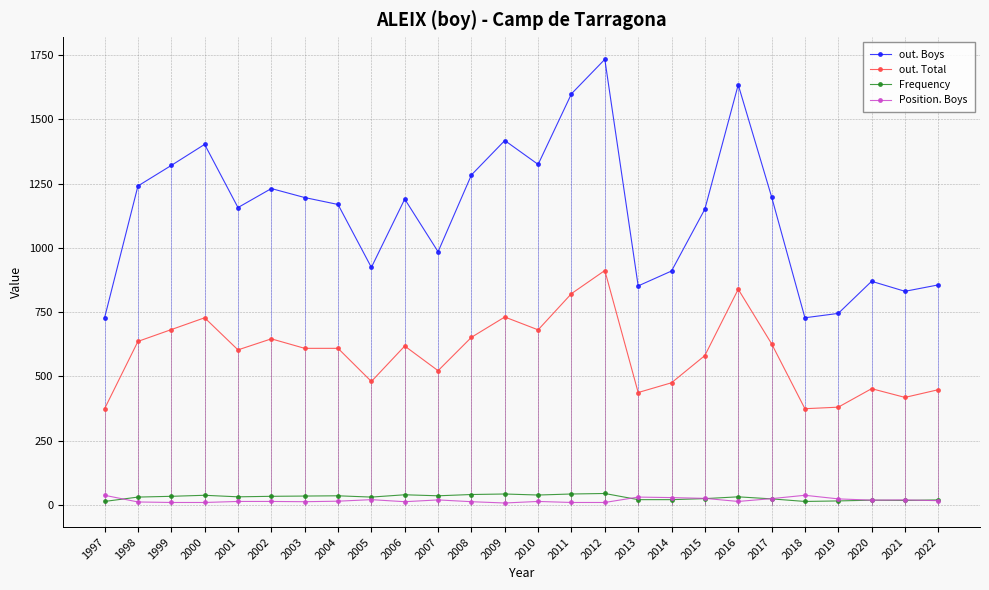

True or false: Position. Boys and out. Total cross at least once.

False